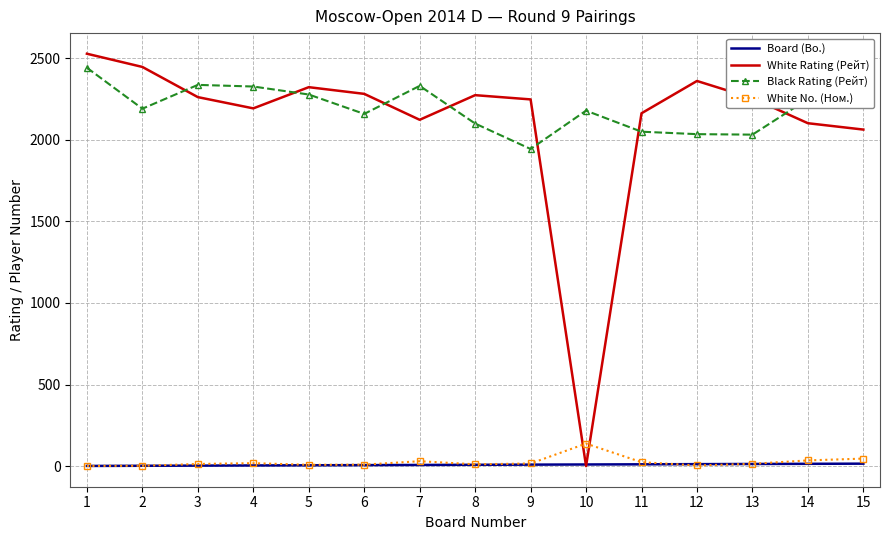

What is the total value across all series at 7?

4491